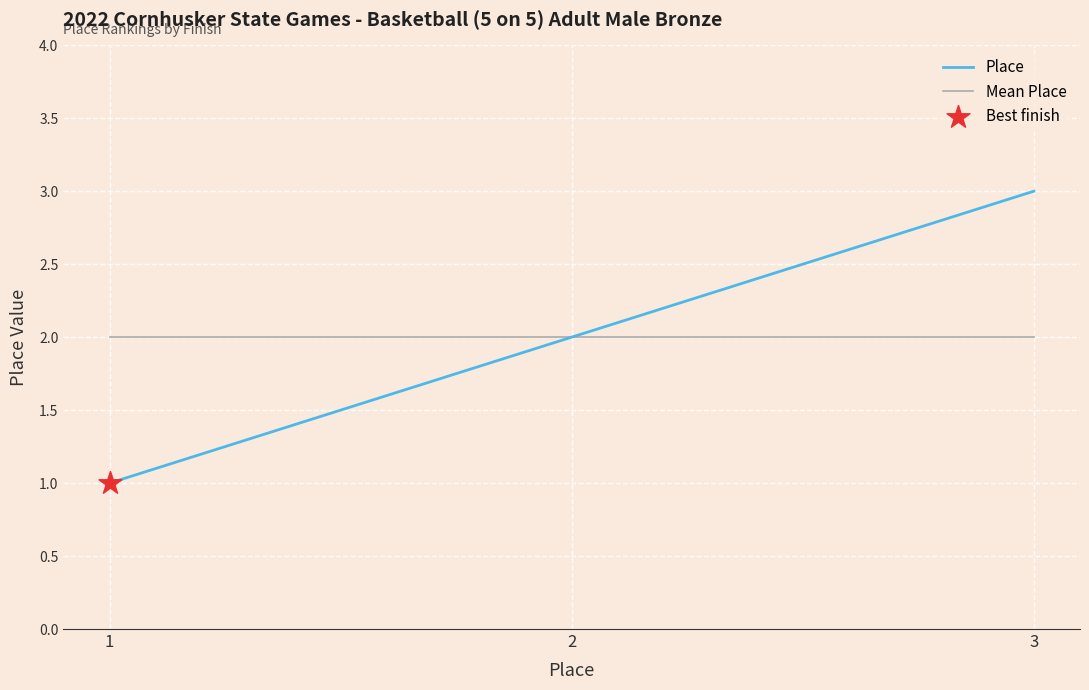

At which category is the sum across all series the highest?

3